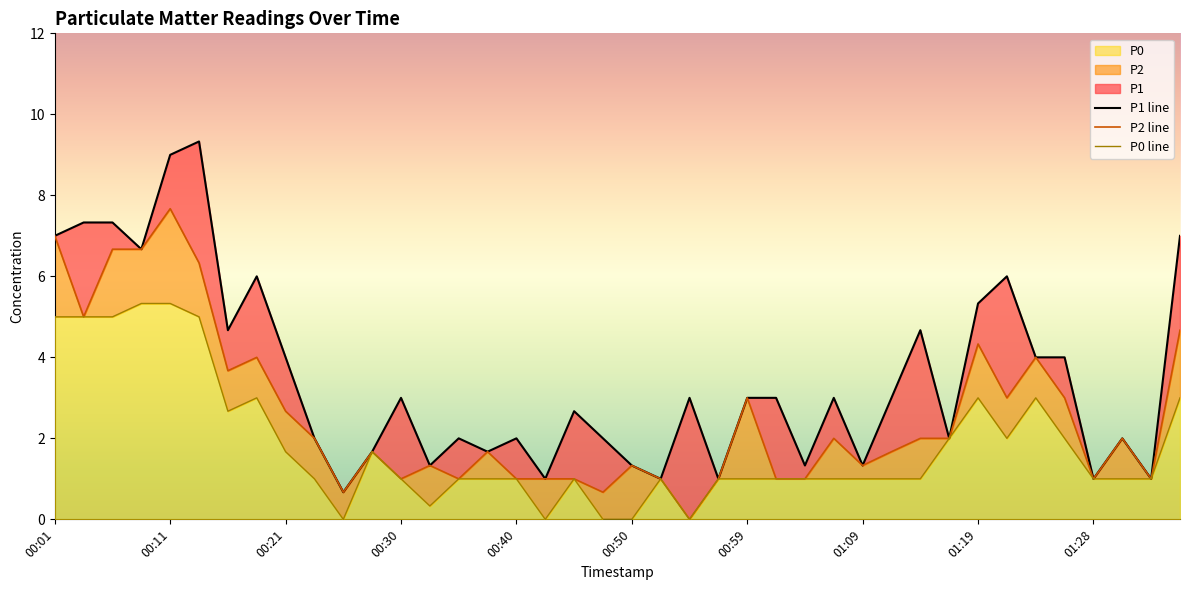

At 00:33, list the series in order from largest to smallest.

P1, P2, P0